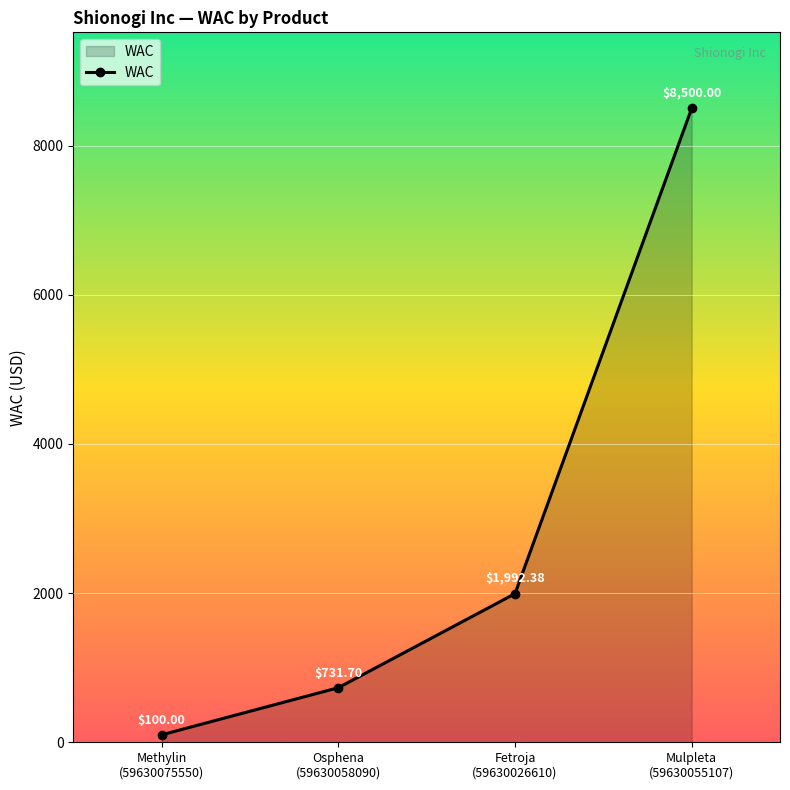

What is the average value?

2831.0